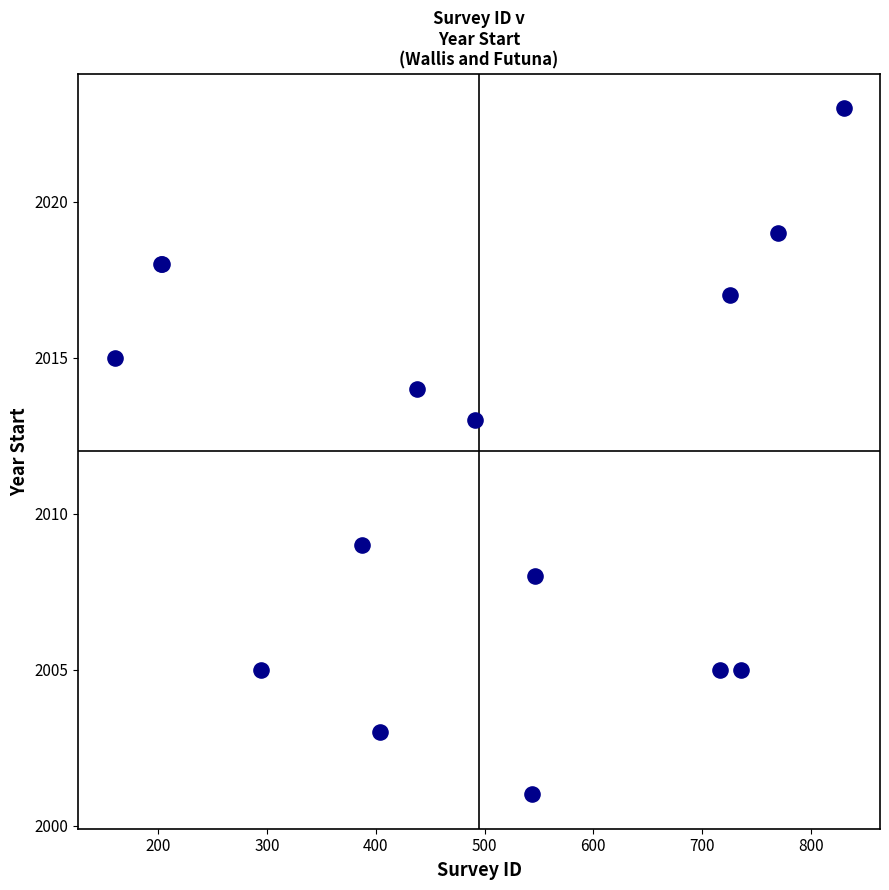

What Y value in the scatter plot is closest to 2012?

2013